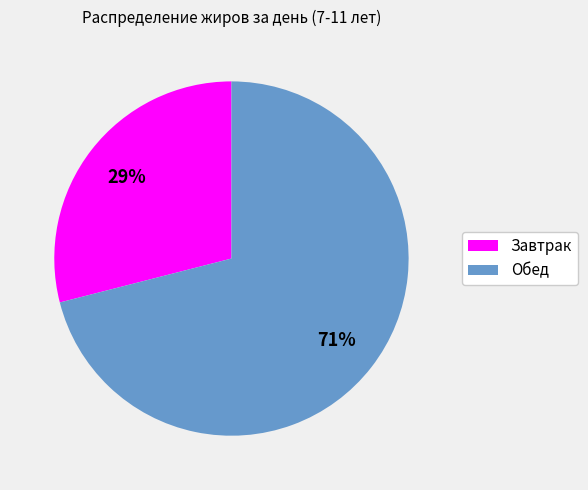

Is it true that Завтрак is 29% of the pie?

True